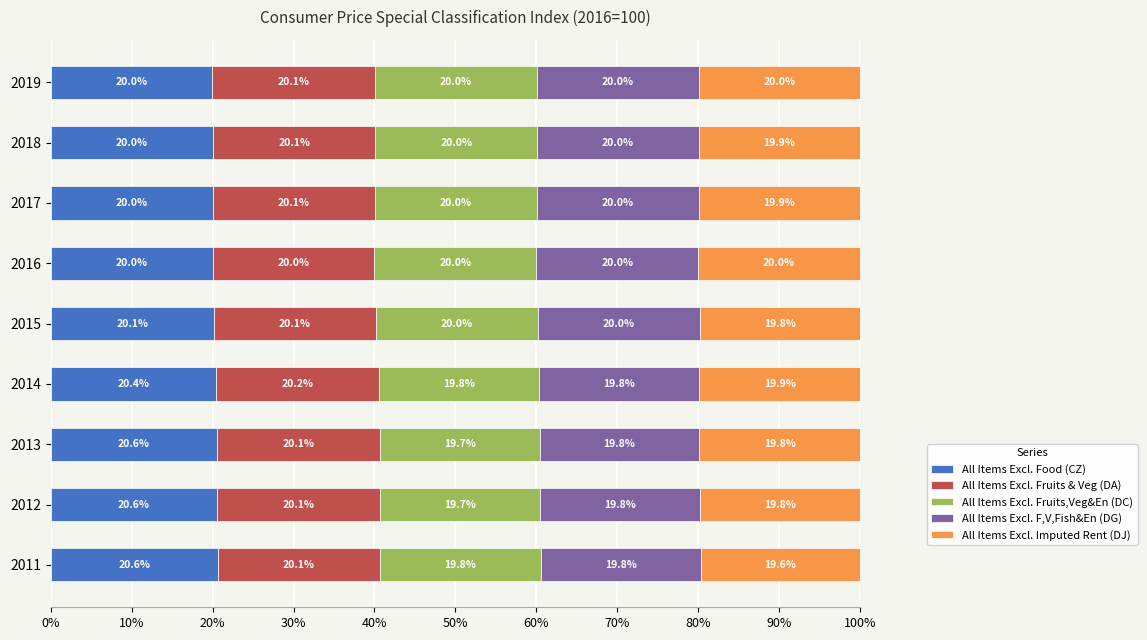

What is the total value across all series at 2015?

100.0